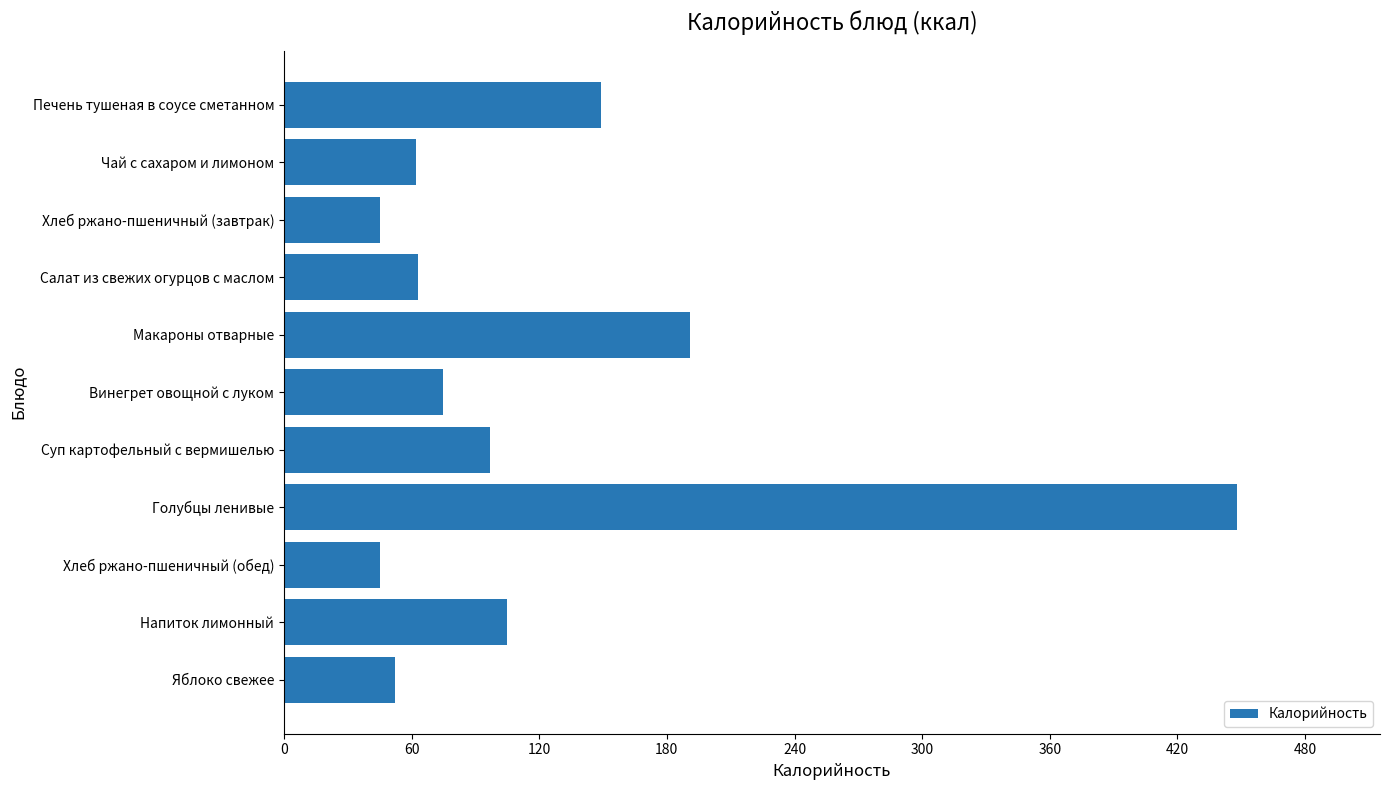

What is the label of the 4th bar from the top?

Салат из свежих огурцов с маслом